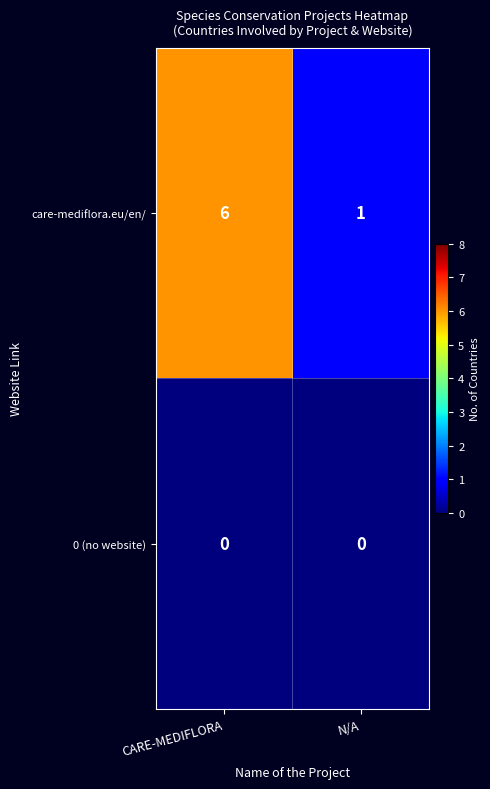

Which series has the largest range (max minus min)?

care-mediflora.eu/en/